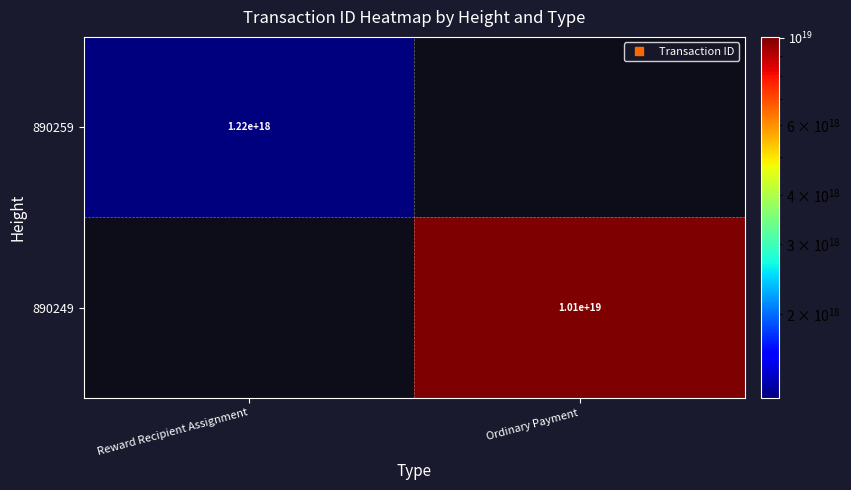

How many positive values does the 890249 series have?

1